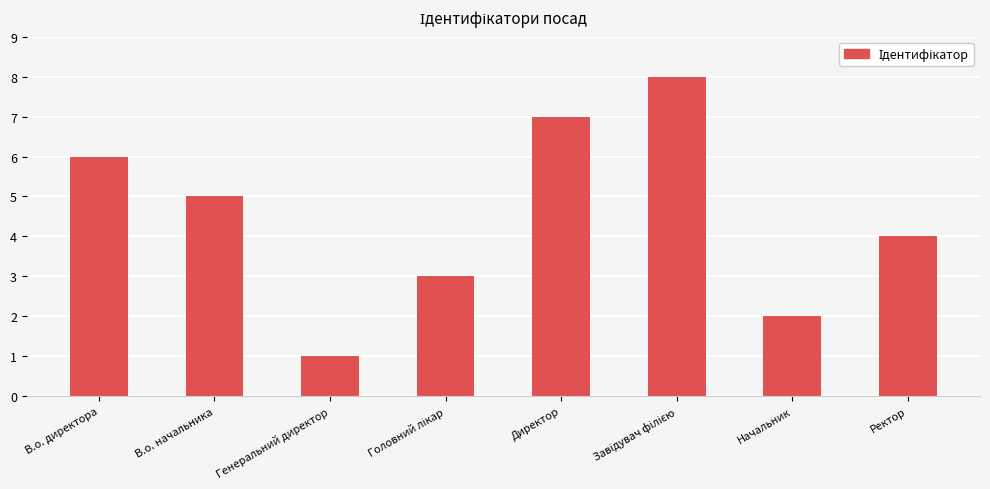

Which label corresponds to the smallest value in the chart?

Генеральний директор